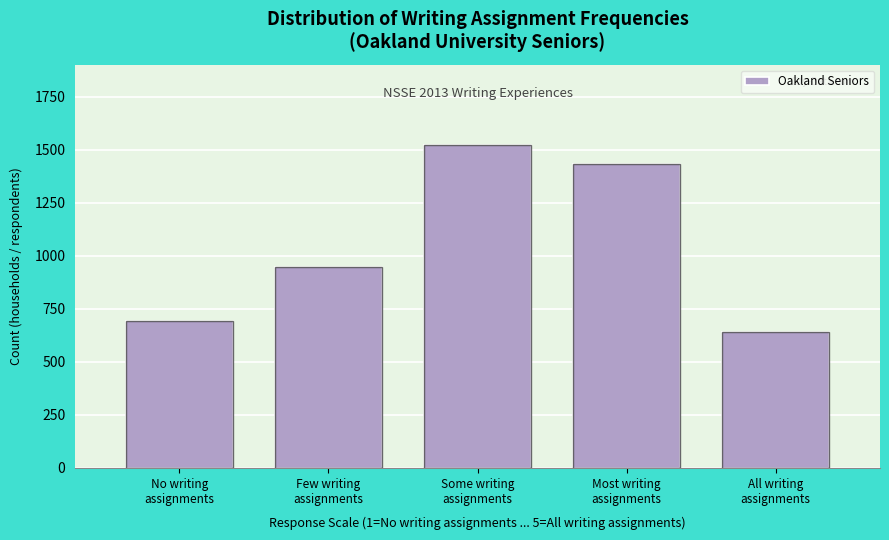

Reading right to left, what are all the values shown in this chart?

642	1434	1520	947	694